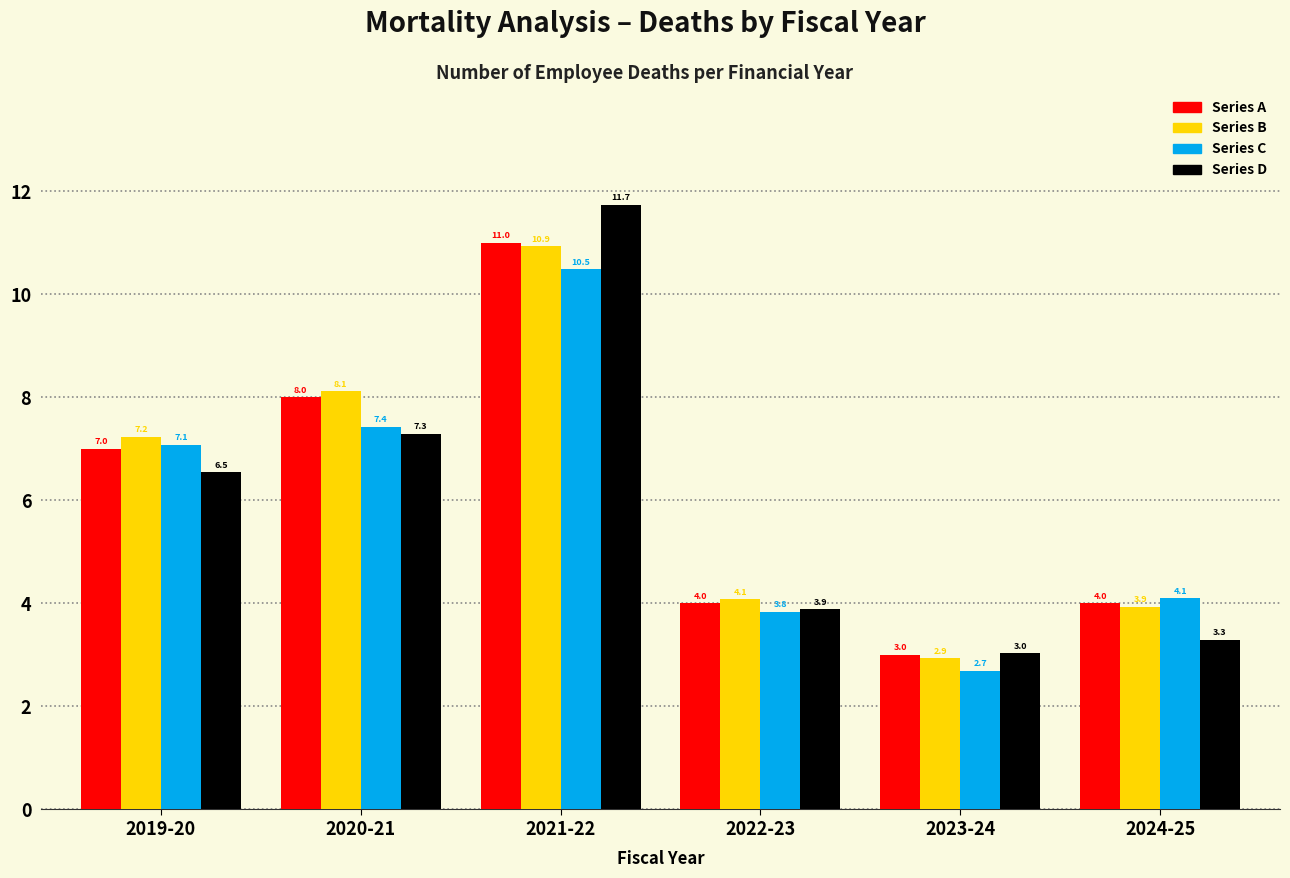

Reading left to right, what are all the values shown in this chart?

Series A: 2019-20=7.0	2020-21=8.0	2021-22=11.0	2022-23=4.0	2023-24=3.0	2024-25=4.0
Series B: 2019-20=7.2	2020-21=8.1	2021-22=10.9	2022-23=4.1	2023-24=2.9	2024-25=3.9
Series C: 2019-20=7.1	2020-21=7.4	2021-22=10.5	2022-23=3.8	2023-24=2.7	2024-25=4.1
Series D: 2019-20=6.5	2020-21=7.3	2021-22=11.7	2022-23=3.9	2023-24=3.0	2024-25=3.3